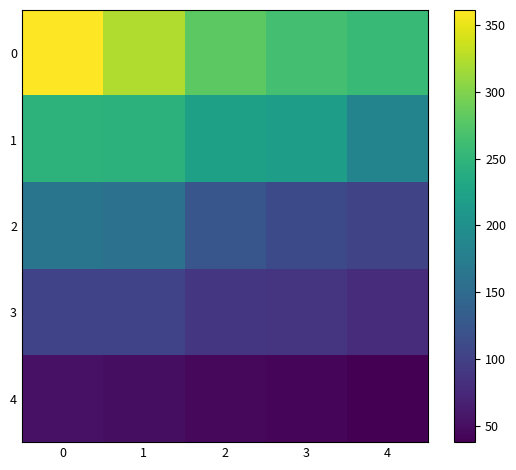

Between 2 and 4, which series saw the biggest shift?

1